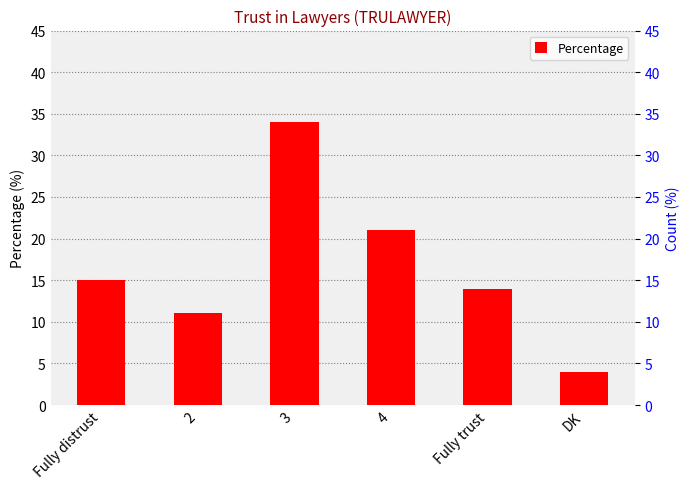

What is the smallest value displayed?

4